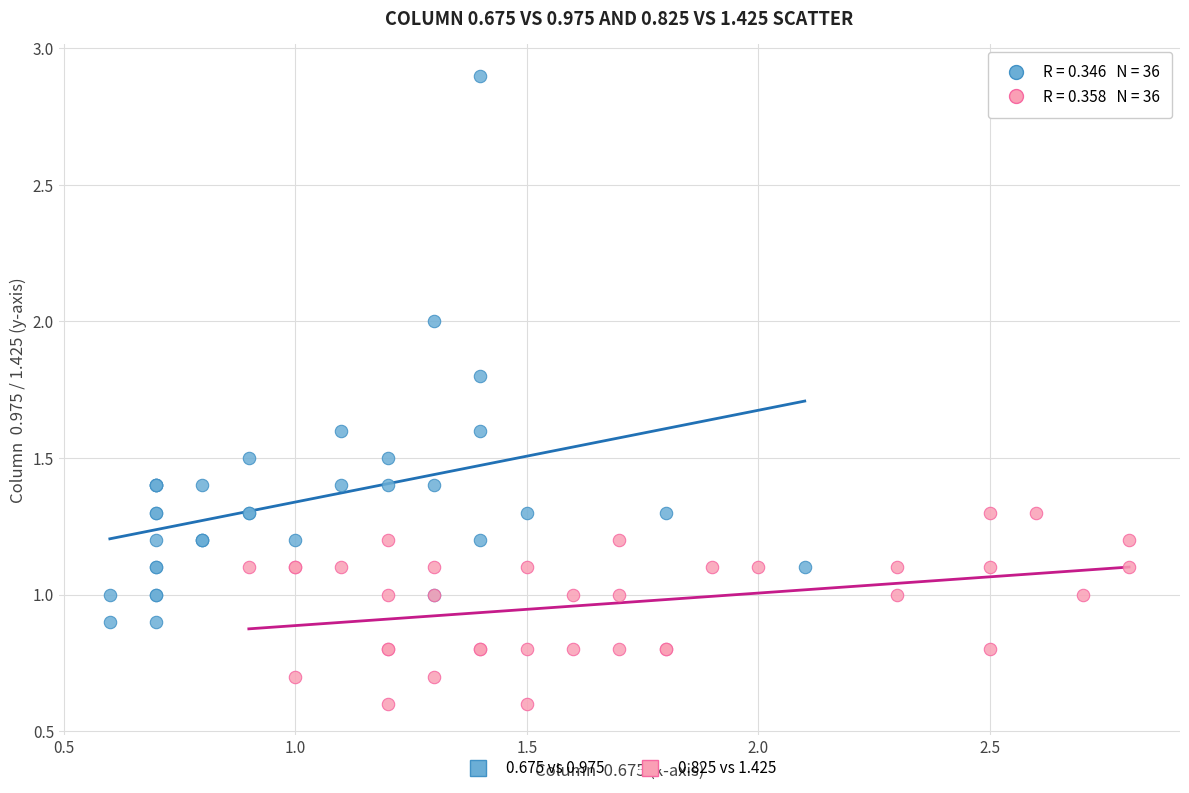

Which series contains the highest Y value?

0.675 vs 0.975